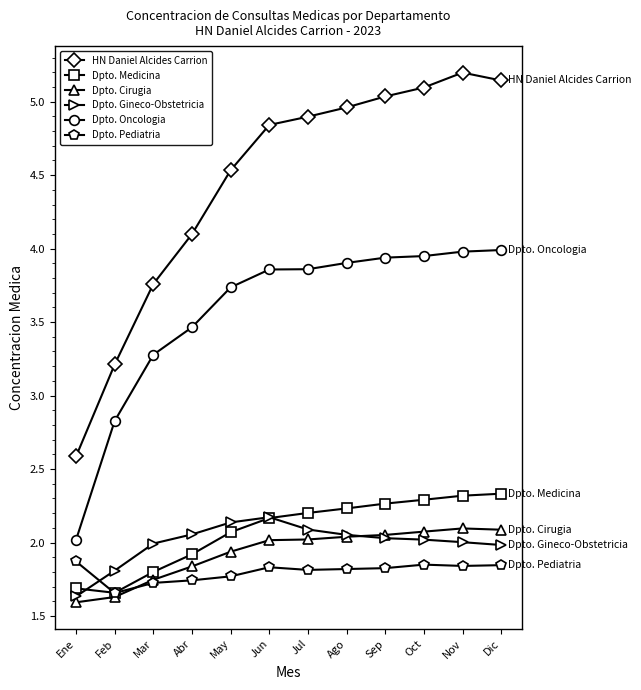

Read the Dpto. Cirugia value at Ene.

1.6